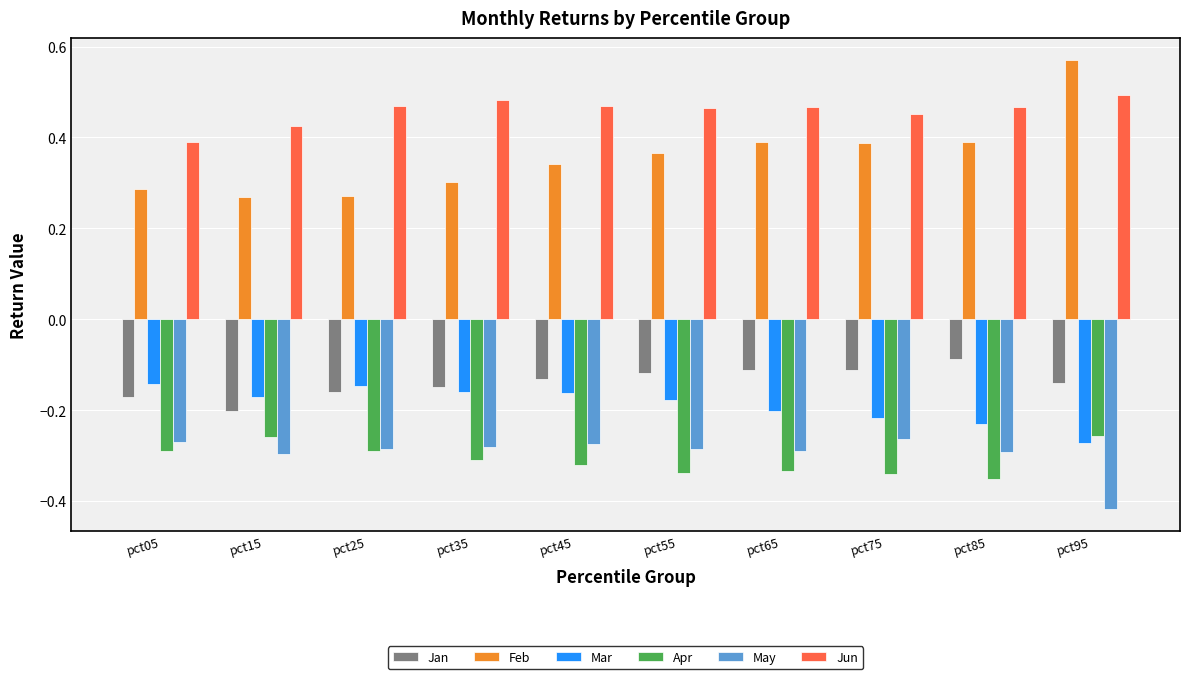

Count the number of data series in this chart.

6